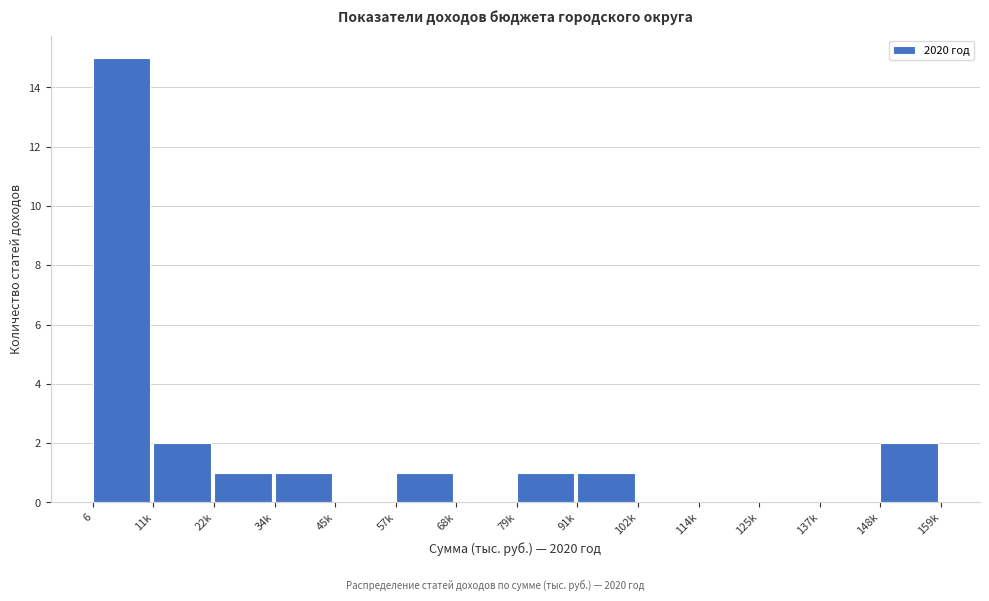

Reading left to right, list all the values displayed in this chart.

6=15	11k=2	22k=1	34k=1	45k=0	57k=1	68k=0	79k=1	91k=1	102k=0	114k=0	125k=0	137k=0	148k=2